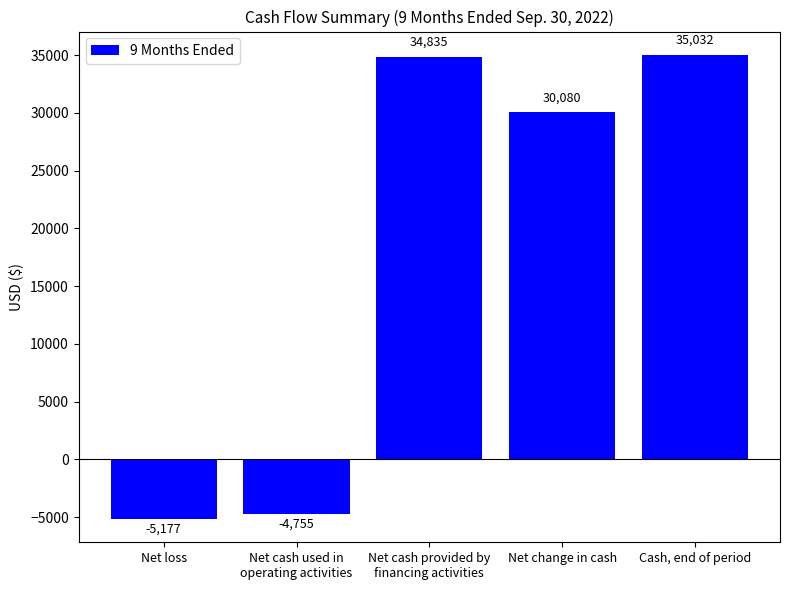

What is the label of the 5th bar from the left?

Cash, end of period